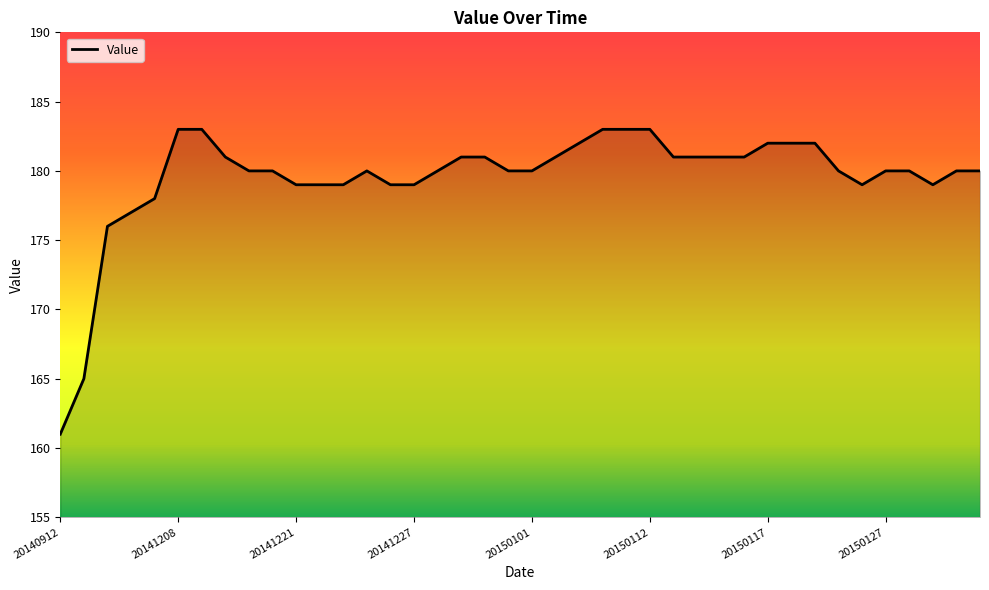

What is the maximum value shown in the chart?

183